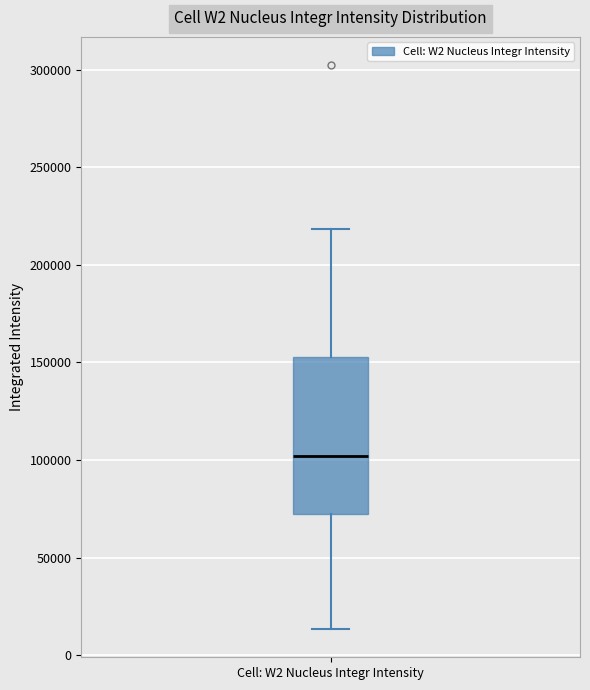

Transcribe this box plot: give where the median line is, the range the box spans, and where the two whiskers end, as read against the y-axis. The values are not printed on the chart, so give them approximately, as read against the axis.

median 100000, box 70000 to 155000, whiskers 15000 to 220000